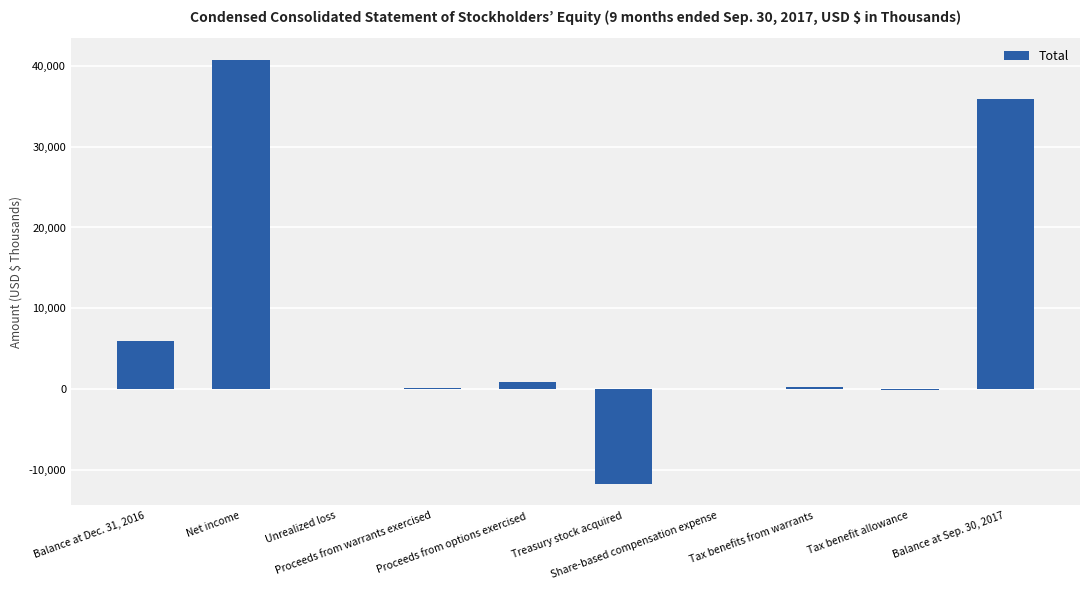

Between Proceeds from options exercised and Unrealized loss, which is larger?

Proceeds from options exercised